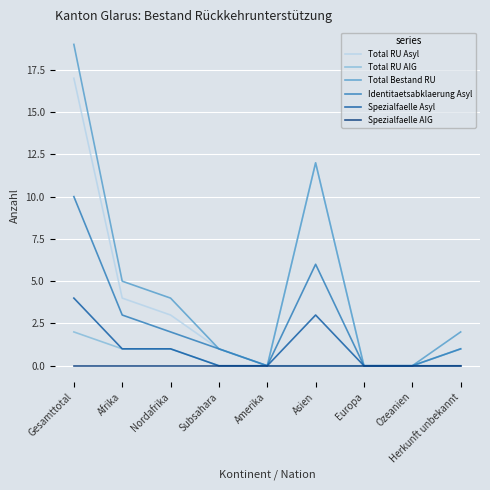

Reading left to right, list all the values displayed in this chart.

Total RU Asyl: 17	4	3	1	0	12	0	0	1
Total RU AIG: 2	1	1	0	0	0	0	0	1
Total Bestand RU: 19	5	4	1	0	12	0	0	2
Identitaetsabklaerung Asyl: 10	3	2	1	0	6	0	0	1
Spezialfaelle Asyl: 4	1	1	0	0	3	0	0	0
Spezialfaelle AIG: 0	0	0	0	0	0	0	0	0